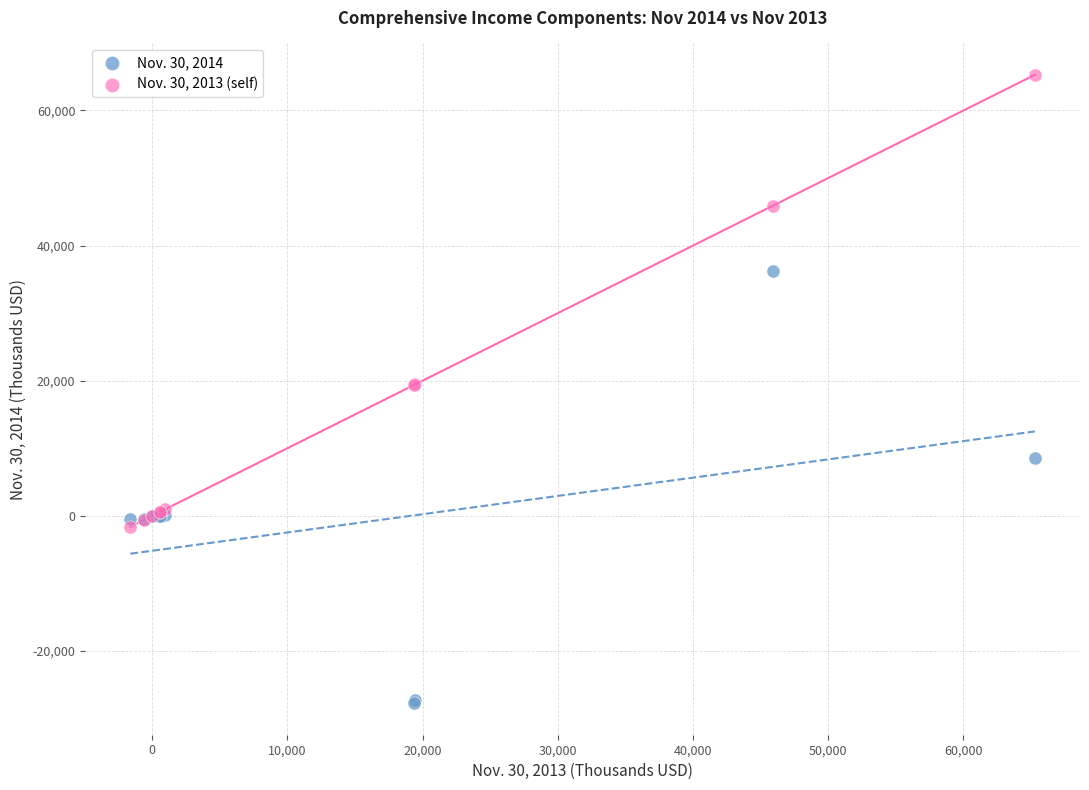

Which series reaches the maximum Y coordinate?

Nov. 30, 2013 (self)